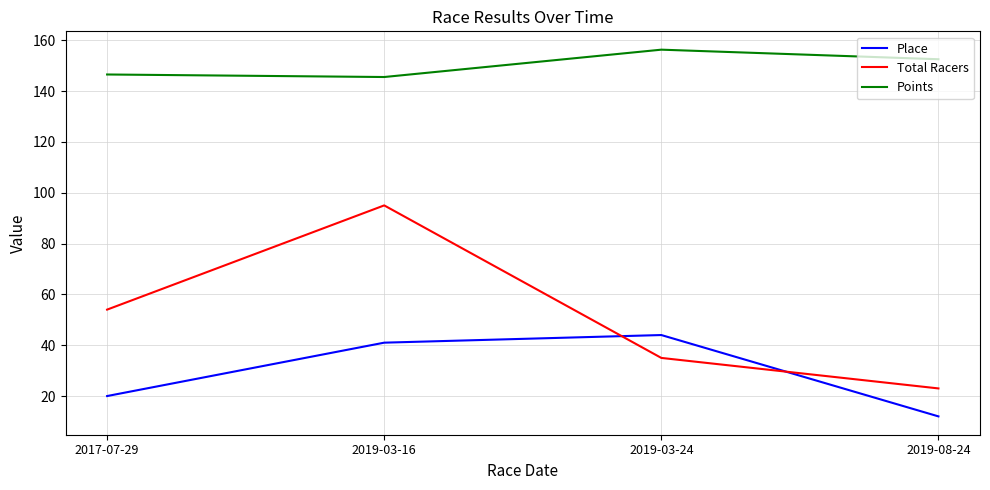

What are all the series names shown in the legend?

Place, Total Racers, Points